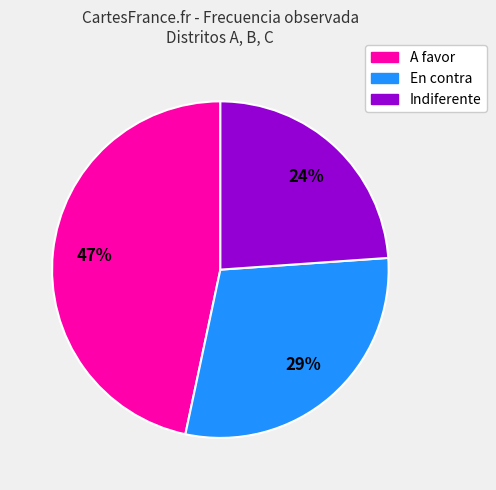

What is the largest slice in the pie chart?

A favor